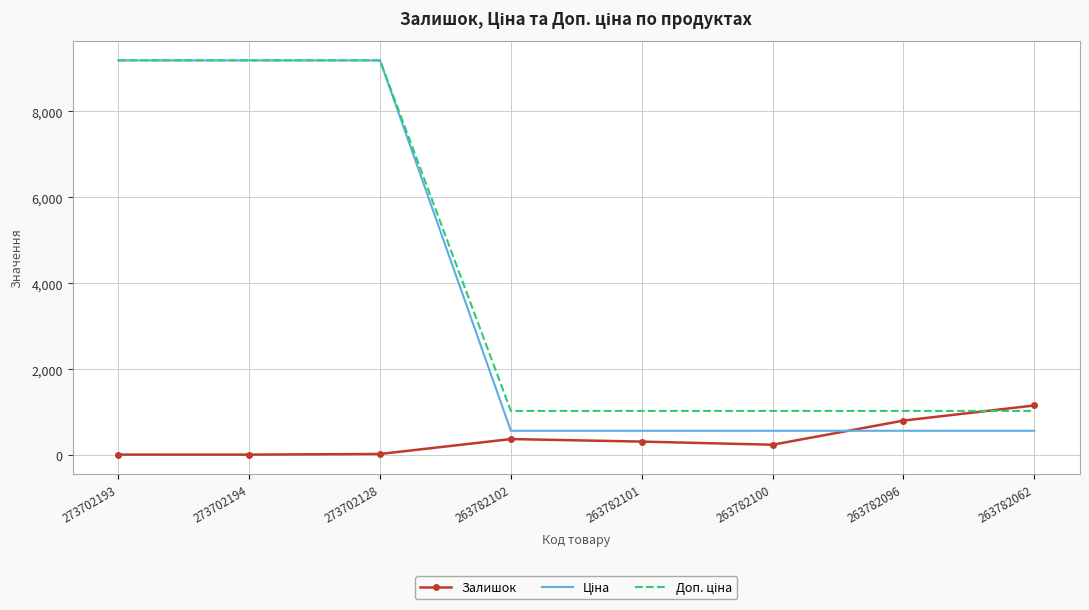

At which label does Залишок reach its peak?

263782062